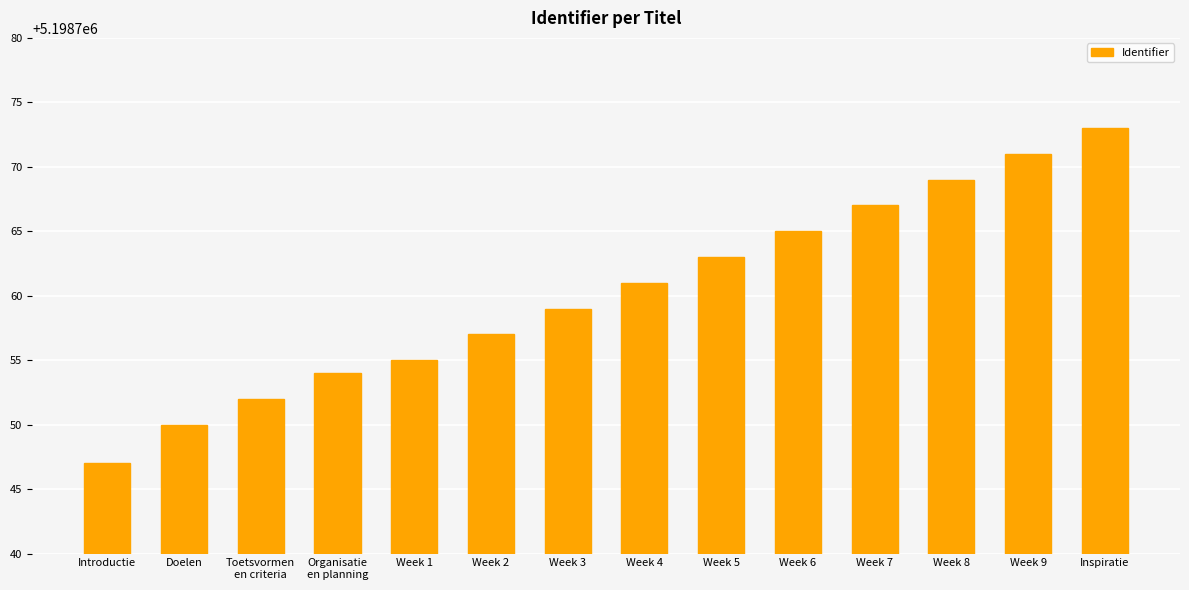

What is the difference between the second highest and second lowest values?

21